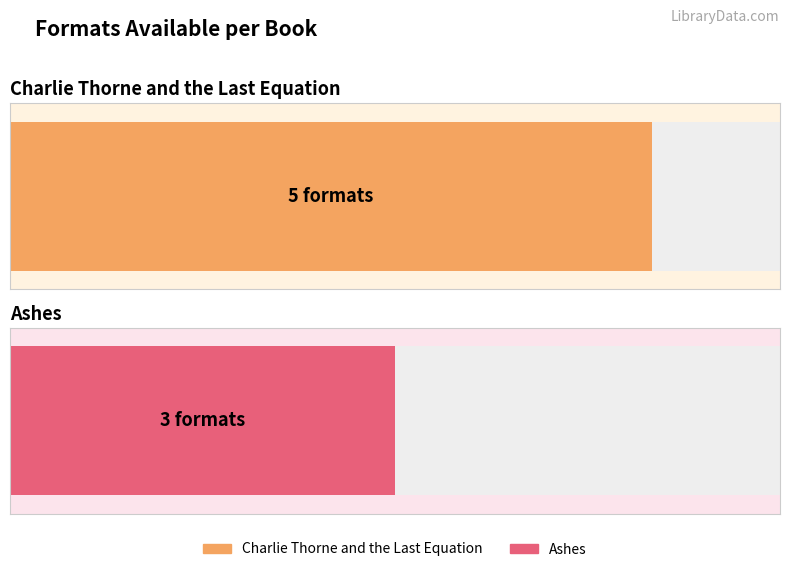

Does the chart contain any negative values?

No